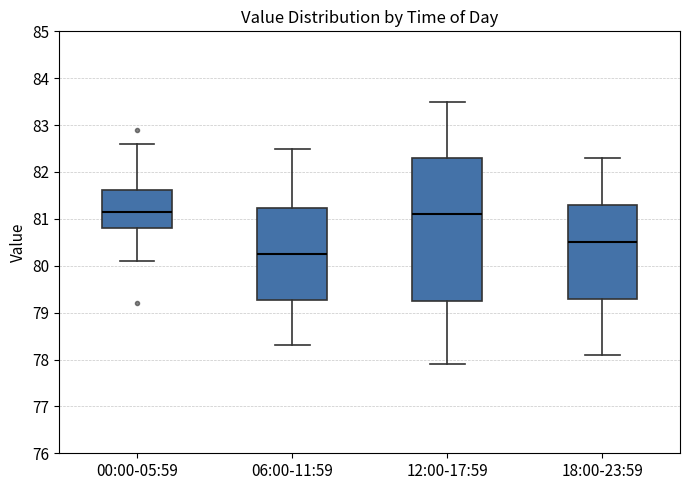

Reading left to right, transcribe this box plot: for each box, give where its median line is, the range the box spans, and where its two whiskers end, as read against the y-axis. The values are not printed on the chart, so give them approximately, as read against the axis.

00:00-05:59: median 81.2, box 80.8 to 81.6, whiskers 80.1 to 82.6
06:00-11:59: median 80.3, box 79.3 to 81.2, whiskers 78.3 to 82.5
12:00-17:59: median 81.1, box 79.3 to 82.3, whiskers 77.9 to 83.5
18:00-23:59: median 80.5, box 79.3 to 81.3, whiskers 78.1 to 82.3